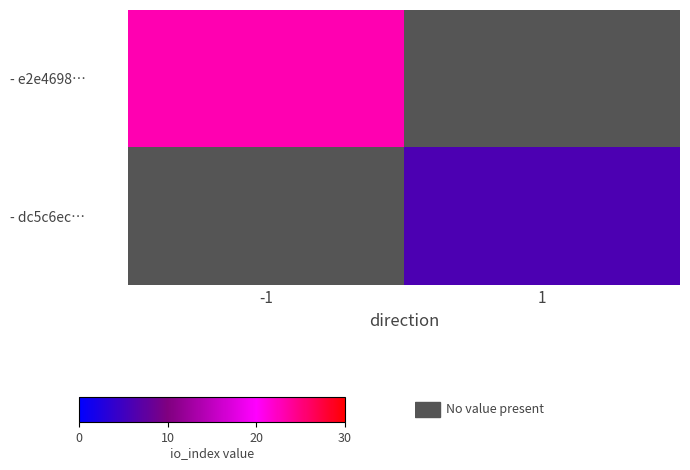

At which label does - dc5c6ec… reach its minimum?

-1